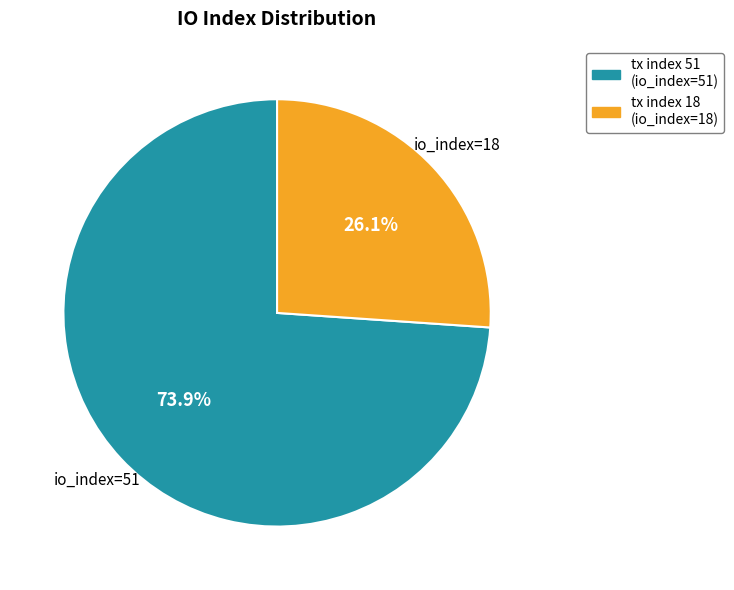

Rank the categories by value from highest to lowest.

tx index 51, tx index 18